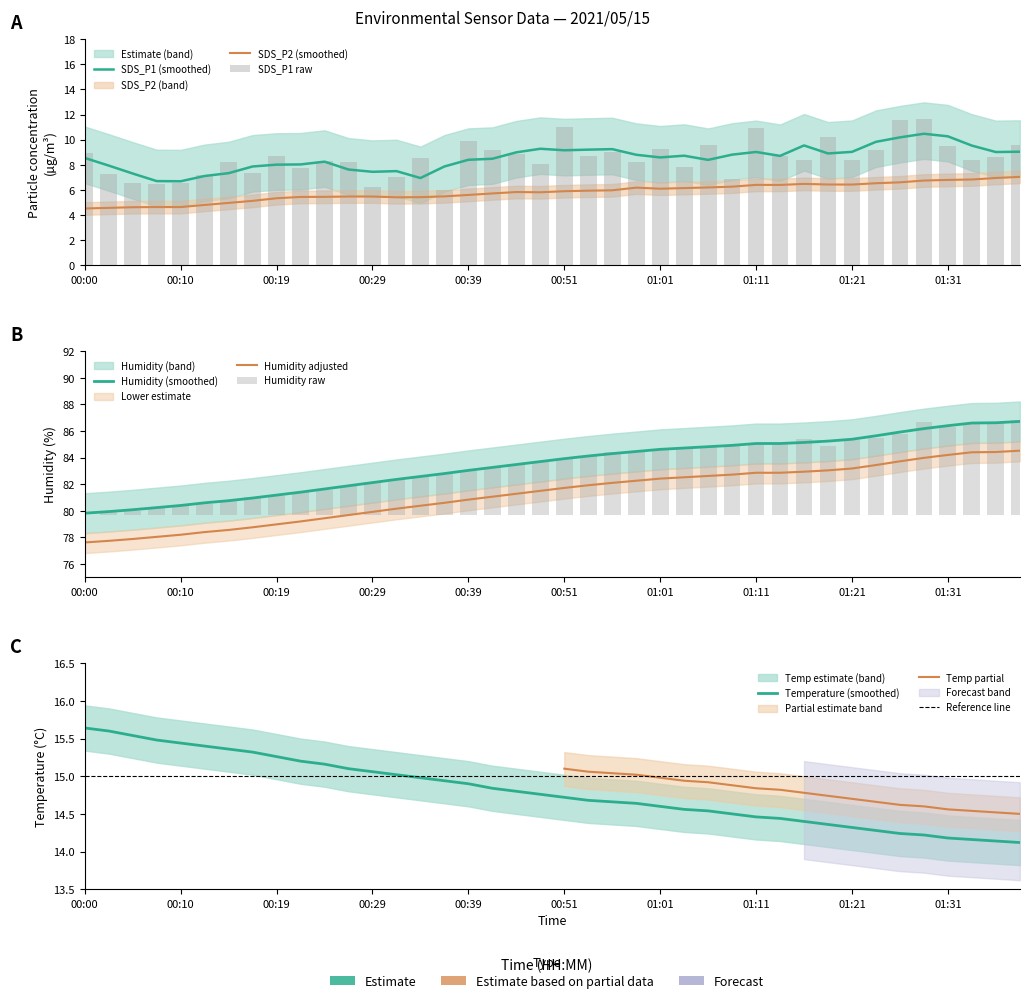

How many values in Humidity are above zero?

39